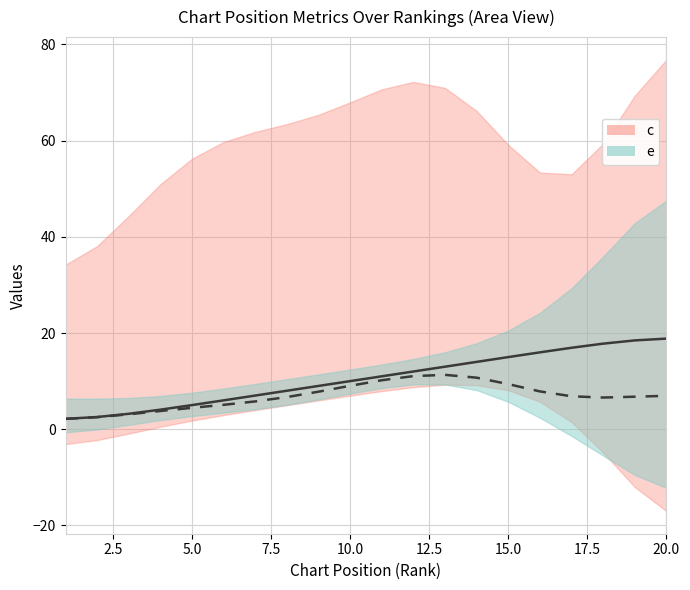

Where is e nearest to the value 6?

15.0